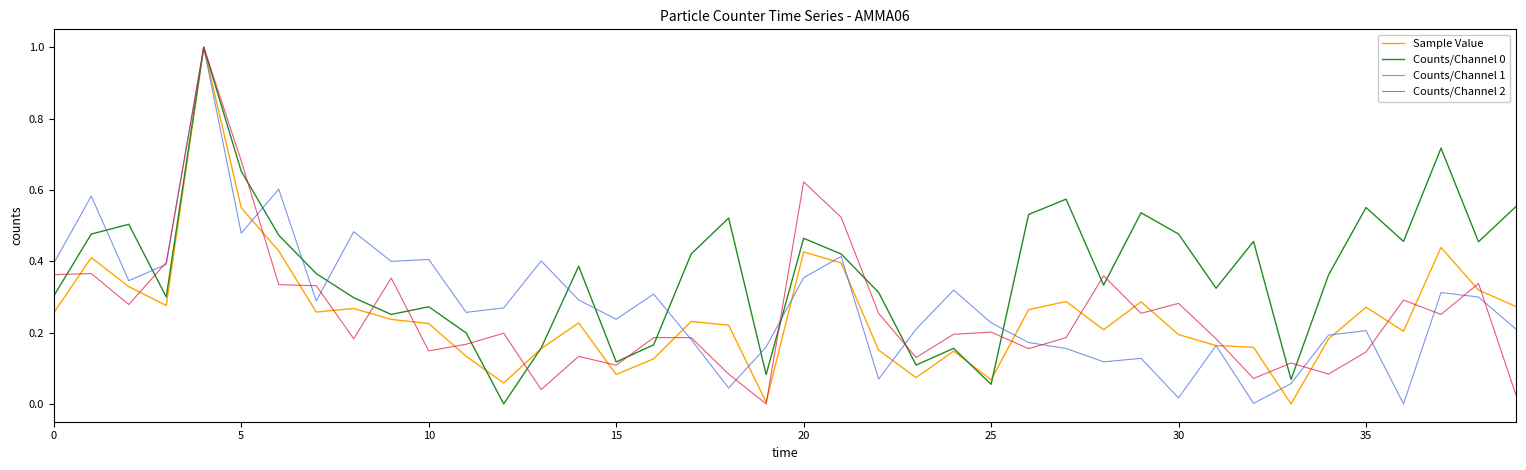

What is the maximum value for Counts/Channel 0?

1.0